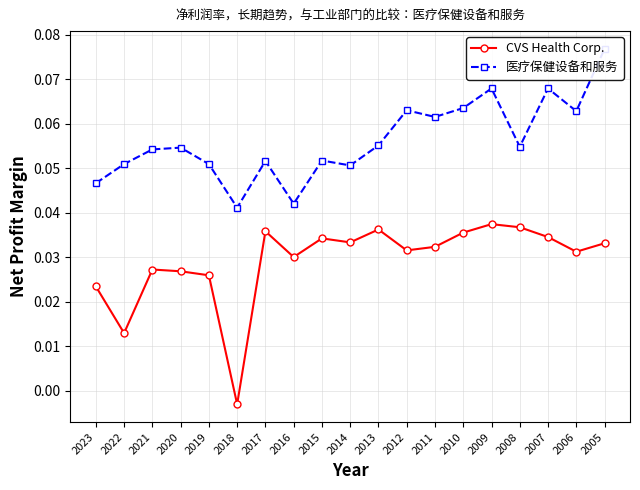

What is the total value across all series at 2021?

0.1